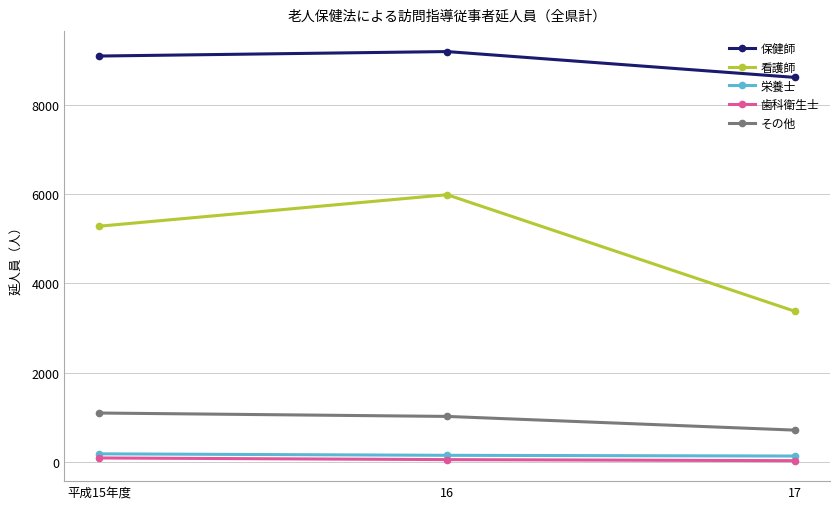

Which category has the highest value in the 保健師 series?

16